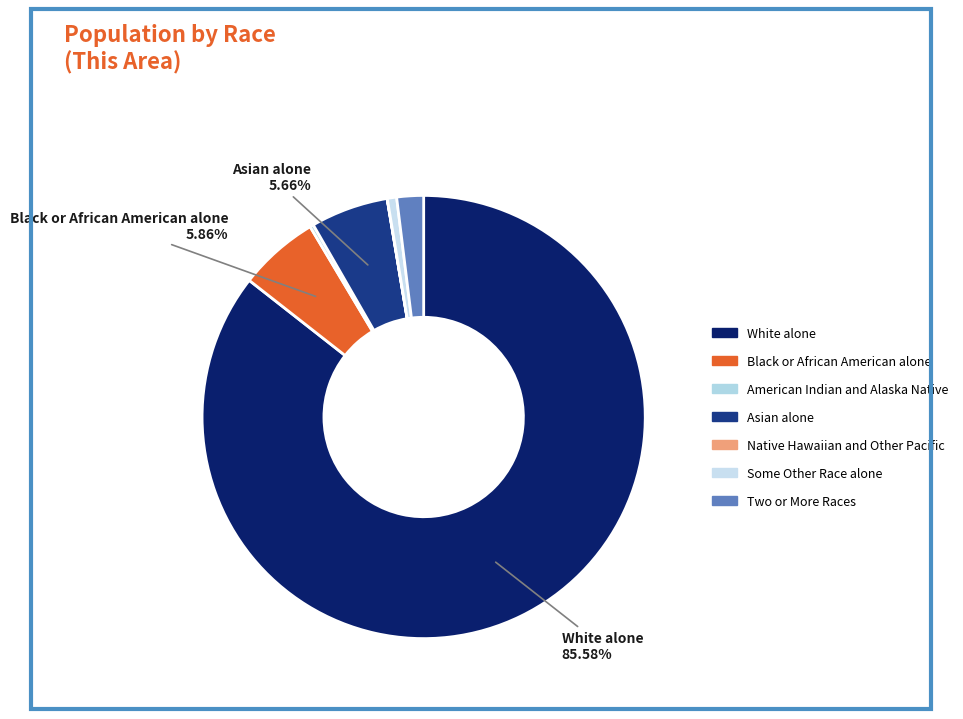

To the nearest percent, what portion does Some Other Race alone represent?

1%